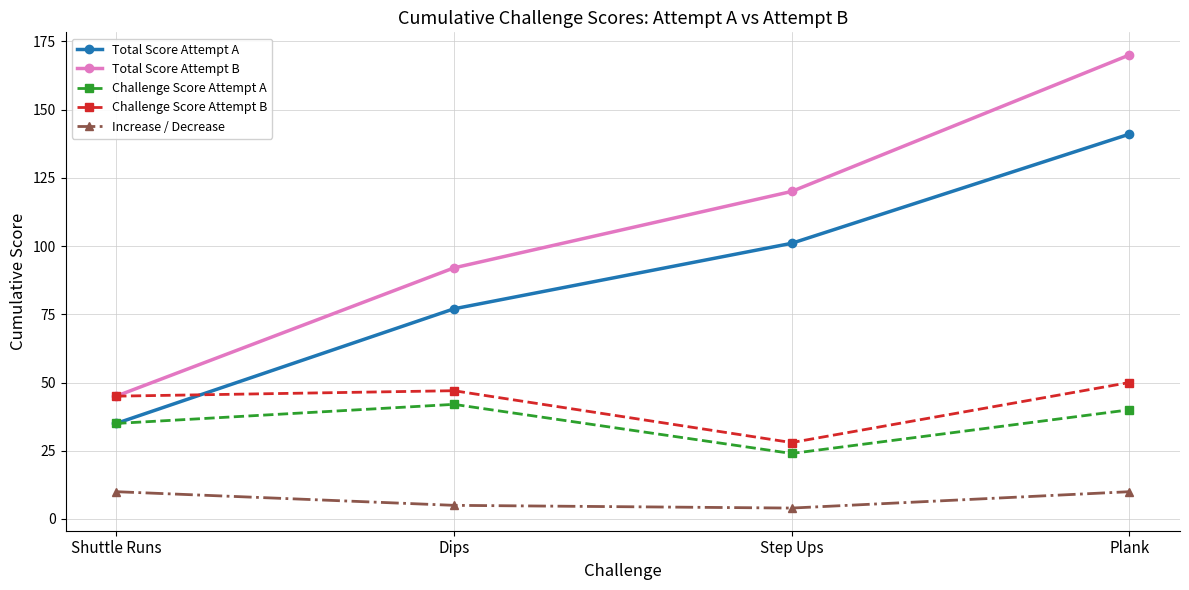

Is it true that Increase / Decrease equals 10 at Plank?

True